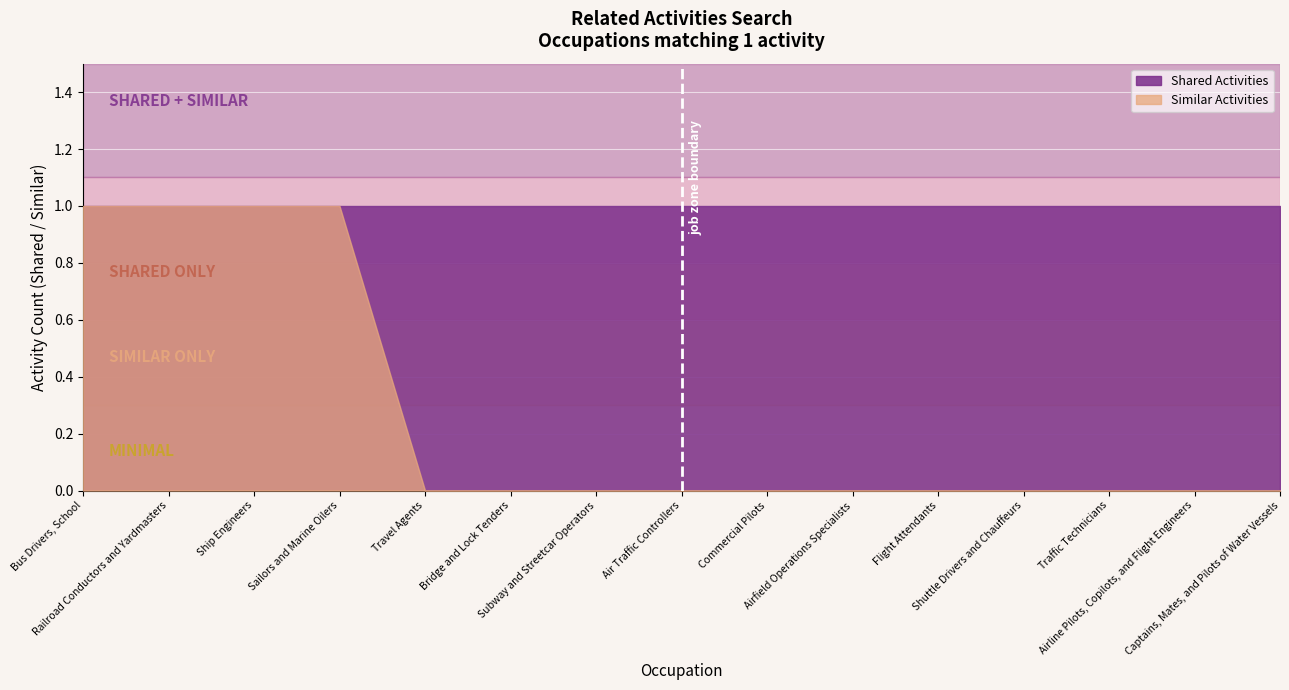

What is the label of the 8th point from the right?

Air Traffic Controllers